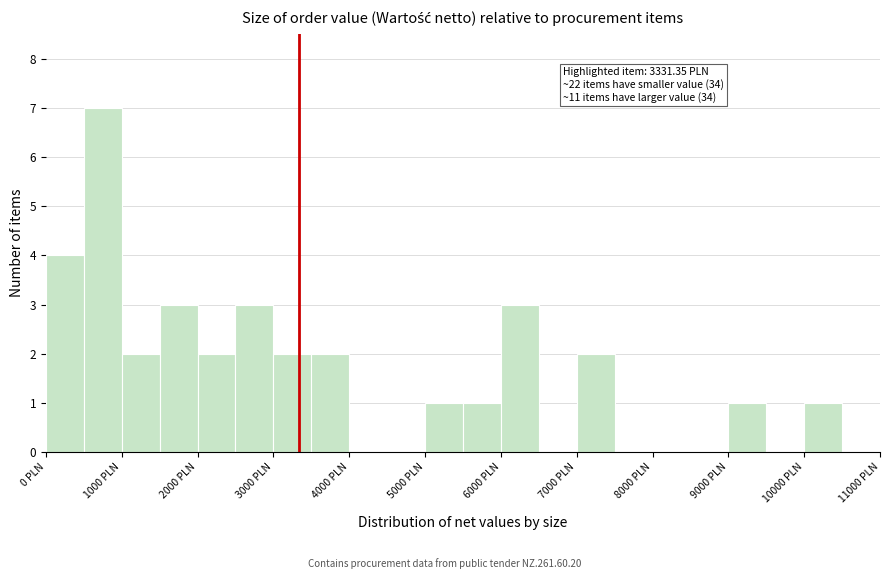

Over which range of the x-axis is the bar tallest?

500 to 1000